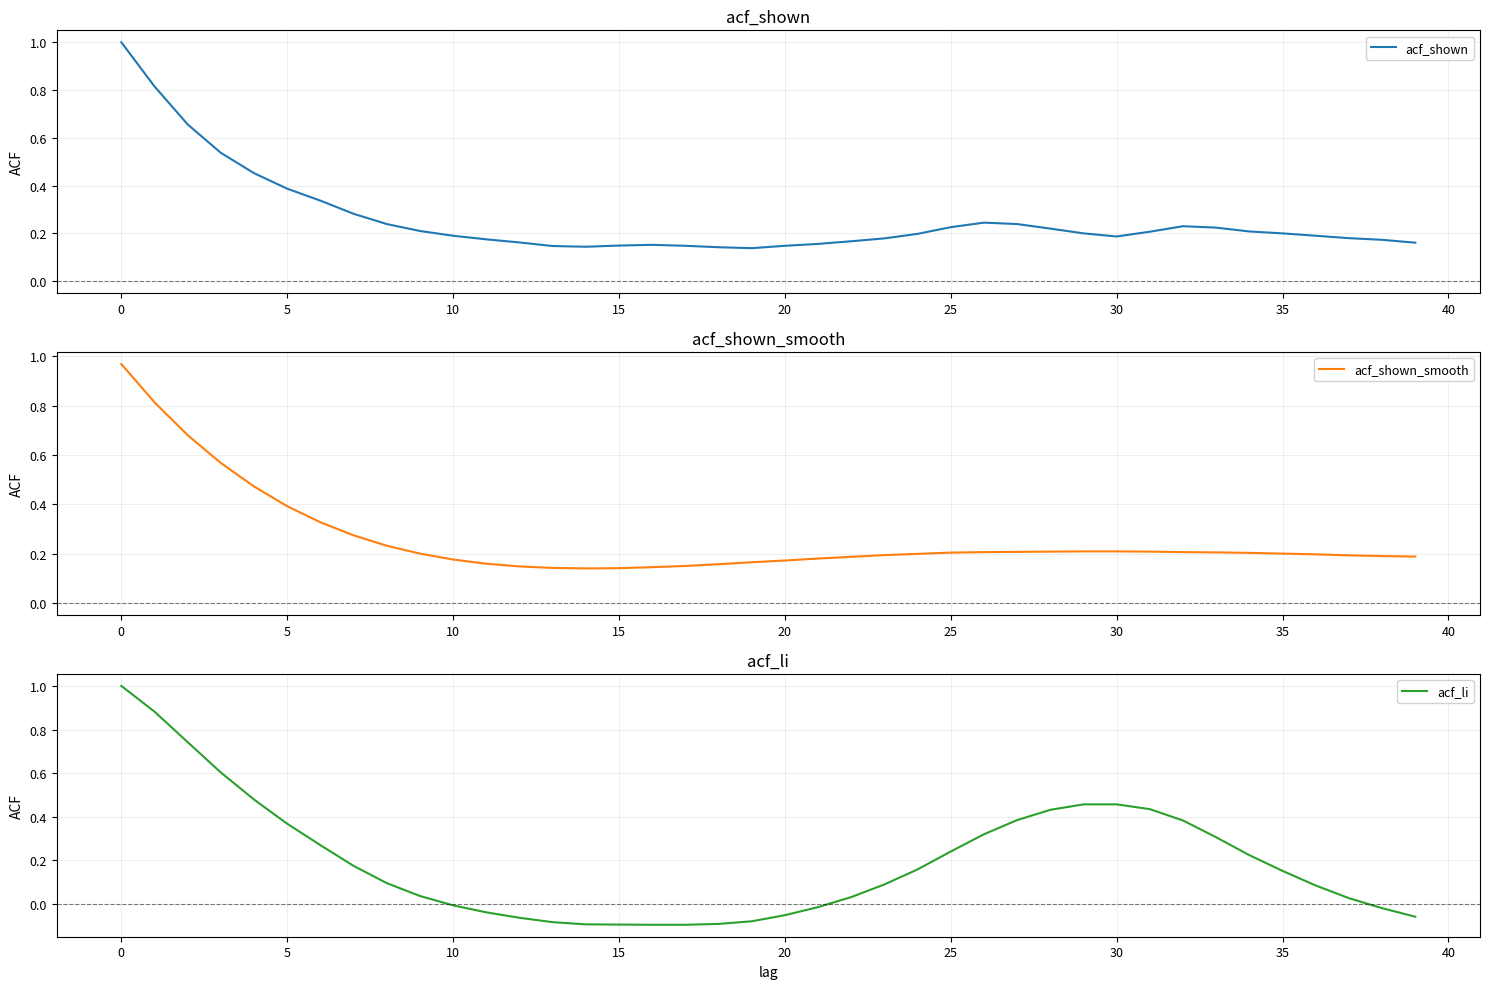

What is the difference between the acf_li values at 31 and 21?

0.4